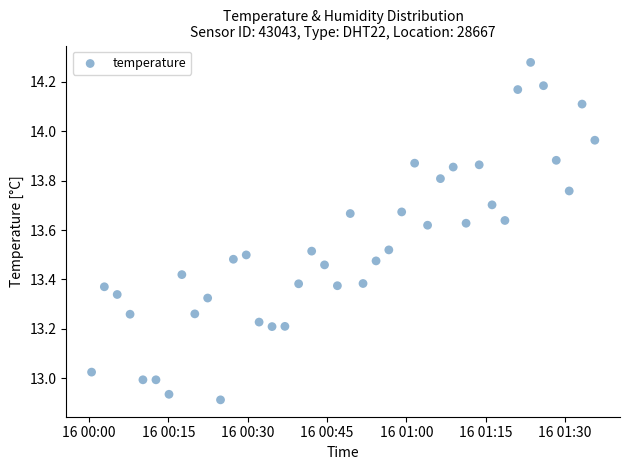

What is the range of Y values (max minus min)?

1.4